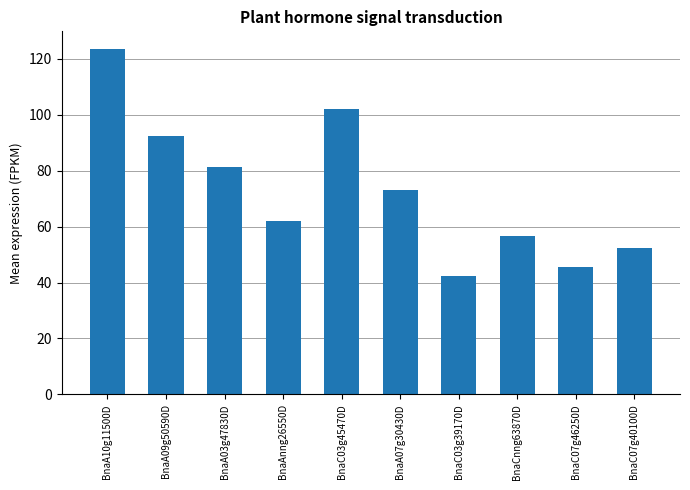

Which has a higher value, BnaC03g45470D or BnaCnng63870D?

BnaC03g45470D